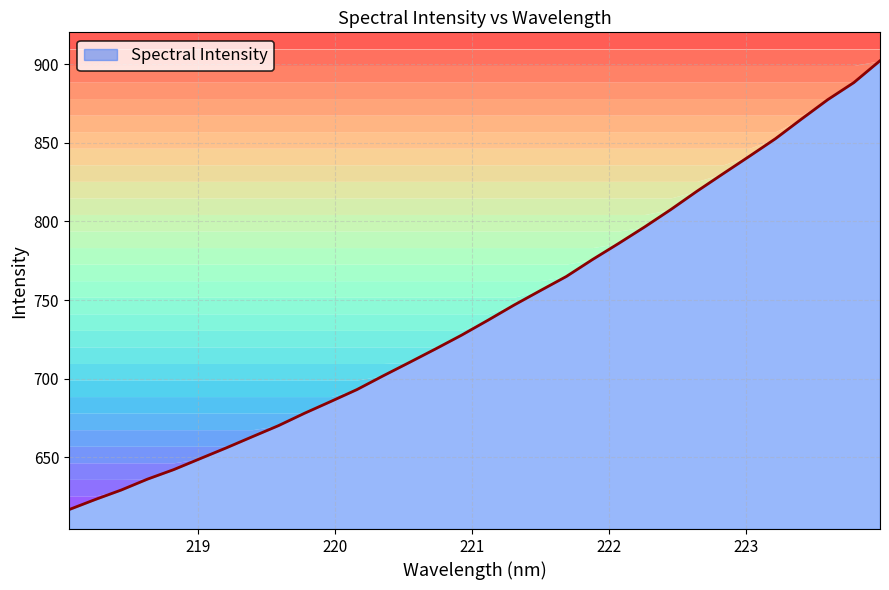

What is the label of the 16th point from the right?

221.1174